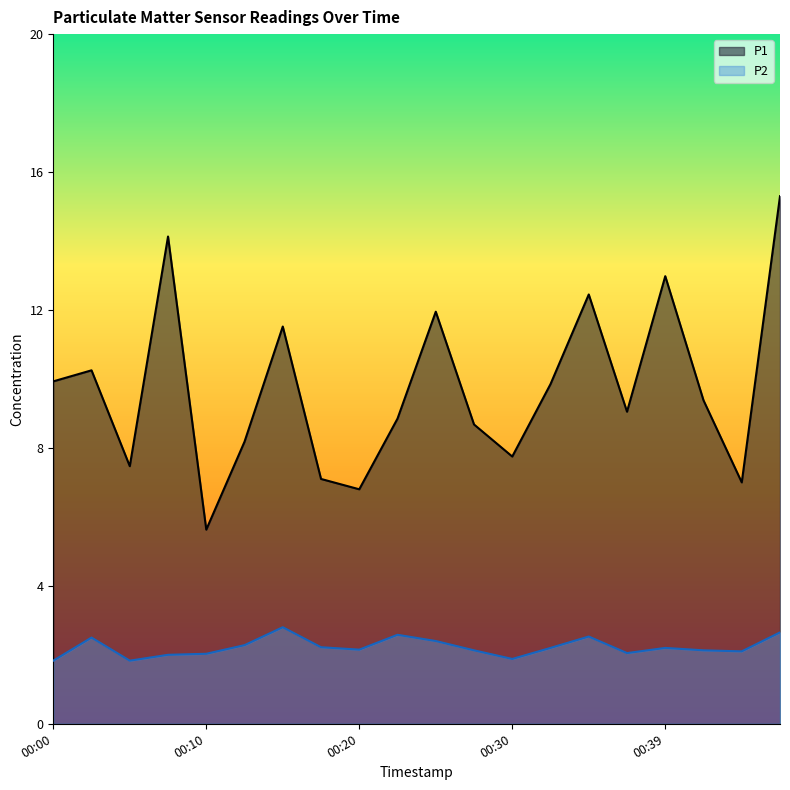

How many lines are shown in the chart?

2